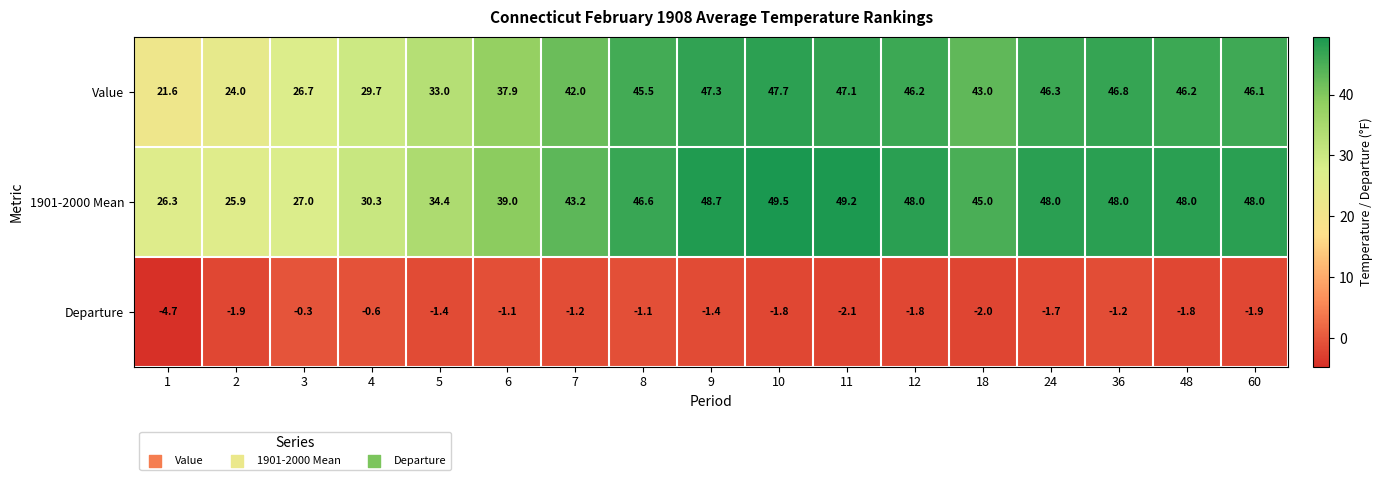

What is the maximum value for 1901-2000 Mean?

49.5